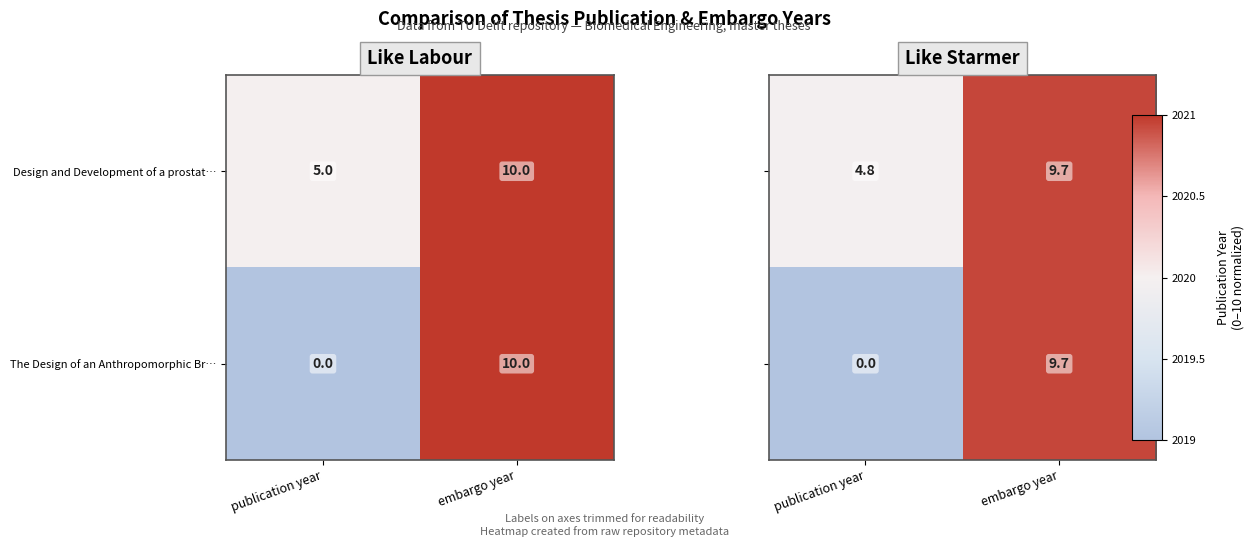

Where is Design and Development of a prostat… nearest to the value 7?

publication year